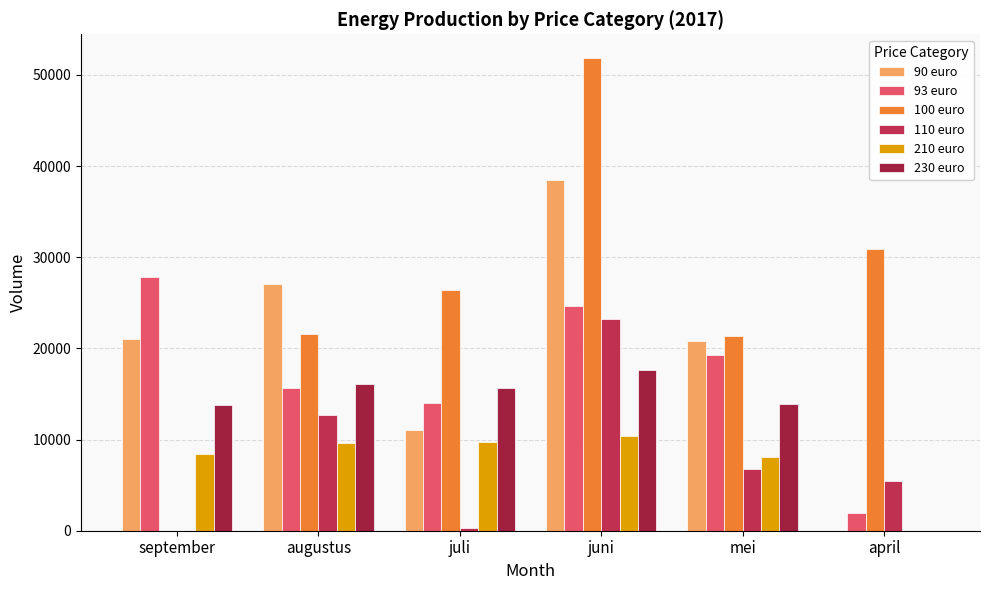

What are all the series names shown in the legend?

90 euro, 93 euro, 100 euro, 110 euro, 210 euro, 230 euro